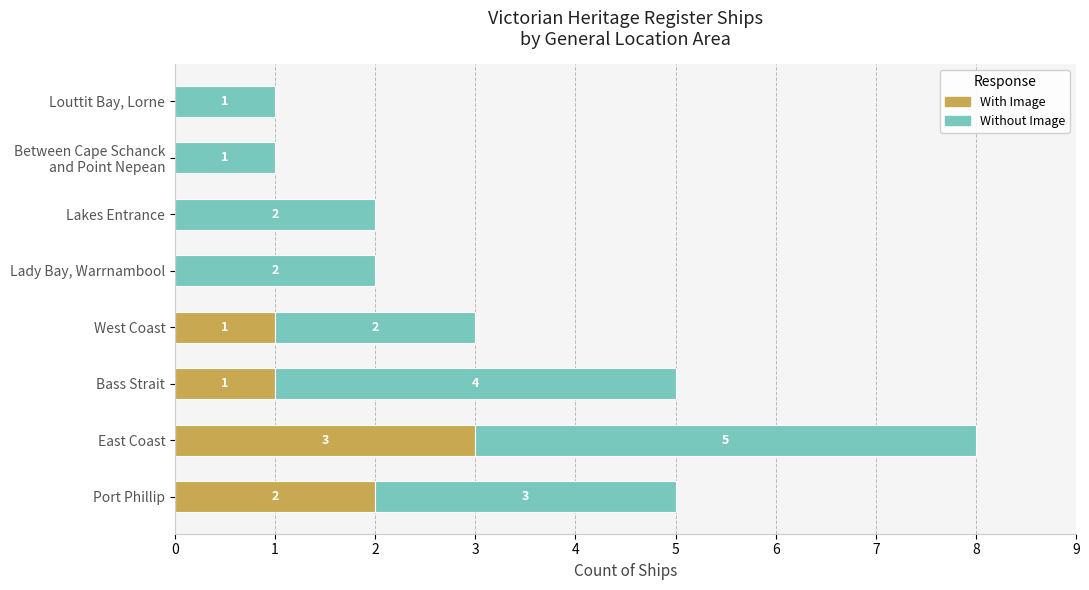

At which category is the sum across all series the highest?

East Coast